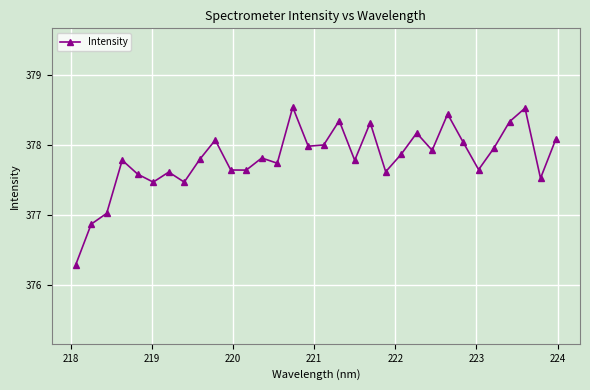

What is the value of the 11th point from the left?

377.6